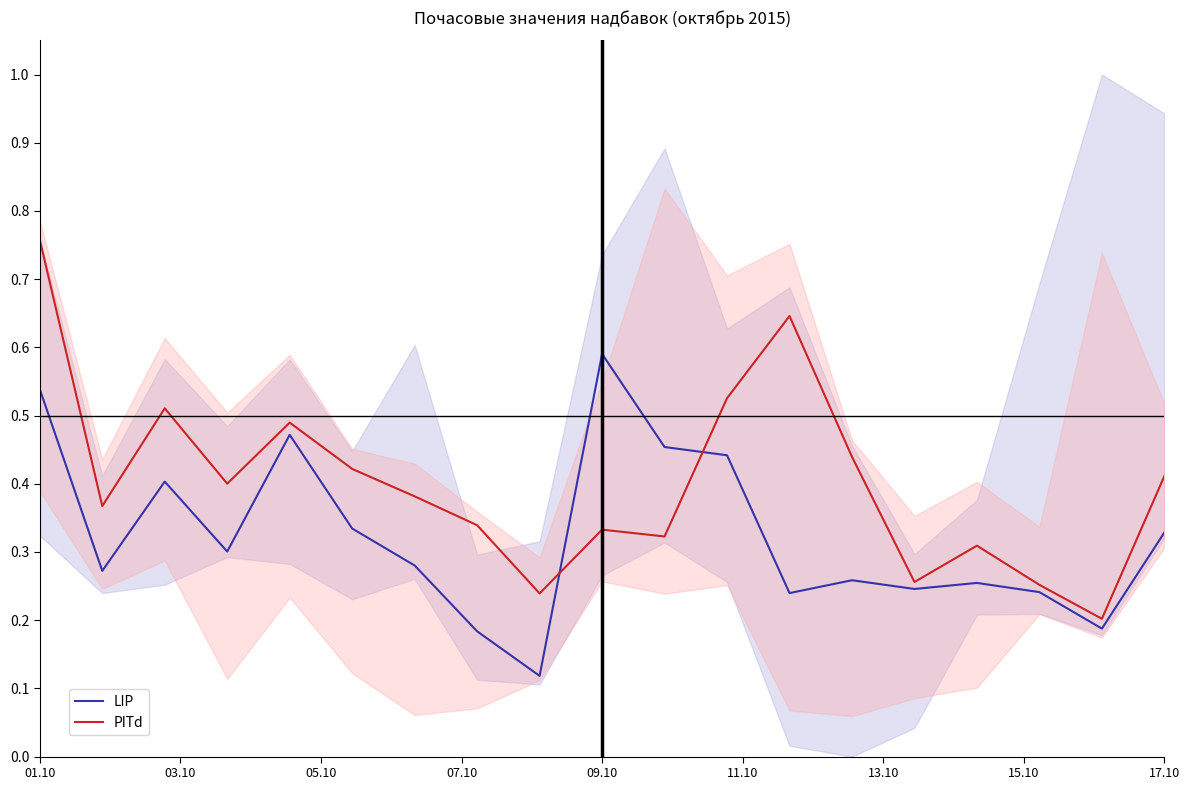

Which series has the largest total across all categories?

PITd